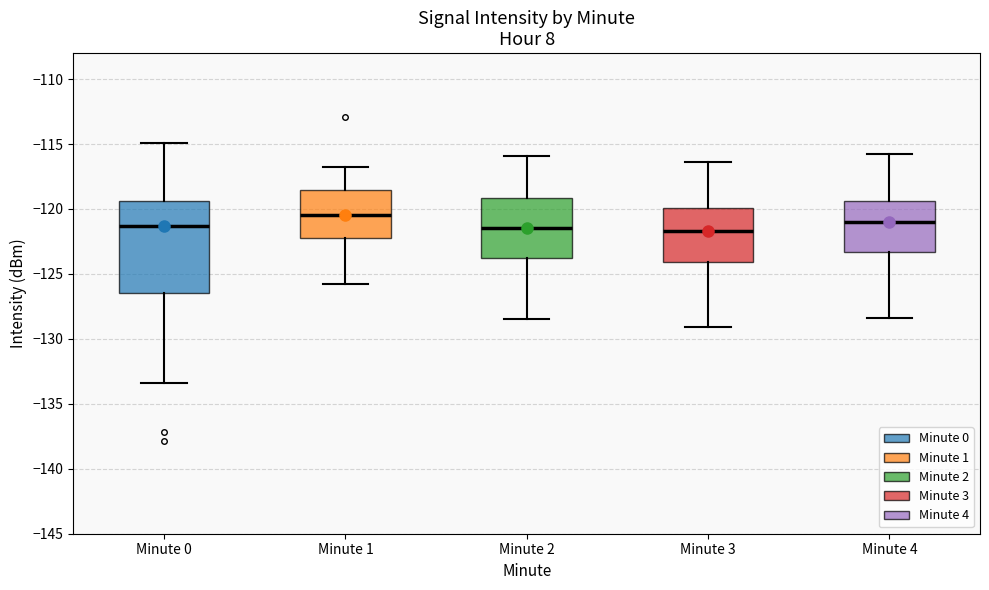

Reading left to right, transcribe this box plot: for each box, give where its median line is, the range the box spans, and where its two whiskers end, as read against the y-axis. The values are not printed on the chart, so give them approximately, as read against the axis.

Minute 0: median -121.5, box -126.5 to -119.5, whiskers -133.5 to -115.0
Minute 1: median -120.5, box -122.0 to -118.5, whiskers -126.0 to -117.0
Minute 2: median -121.5, box -124.0 to -119.0, whiskers -128.5 to -116.0
Minute 3: median -121.5, box -124.0 to -120.0, whiskers -129.0 to -116.5
Minute 4: median -121.0, box -123.5 to -119.5, whiskers -128.5 to -116.0